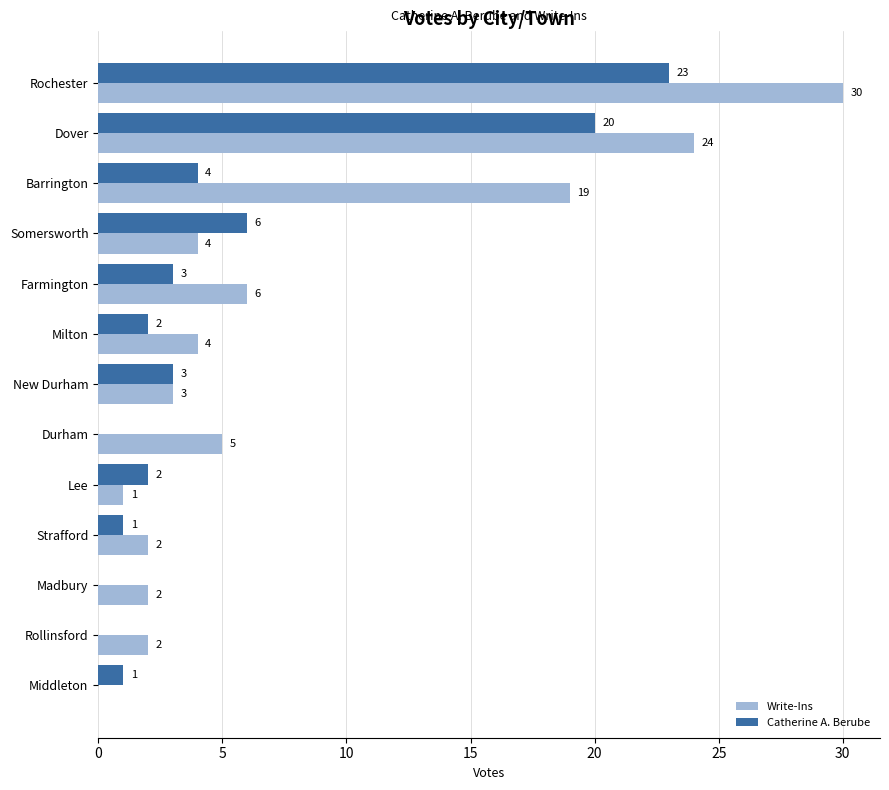

Between Durham and Rollinsford, which series saw the biggest shift?

Write-Ins